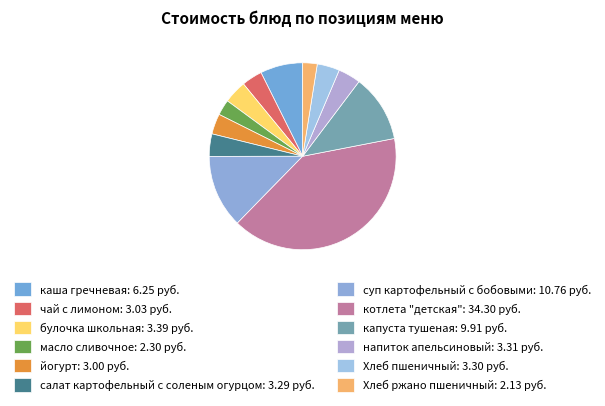

Count the number of slices in the pie.

12